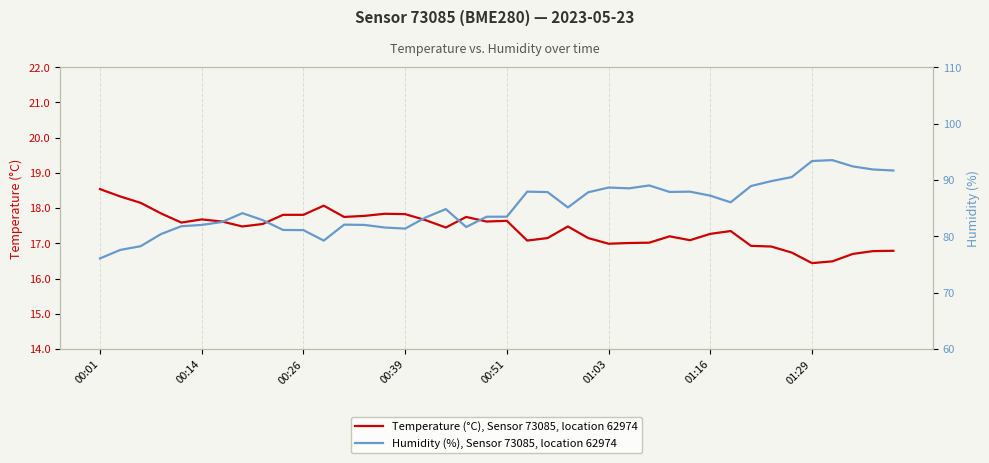

How many values in the Humidity (%), Sensor 73085, location 62974 series exceed 84?

21